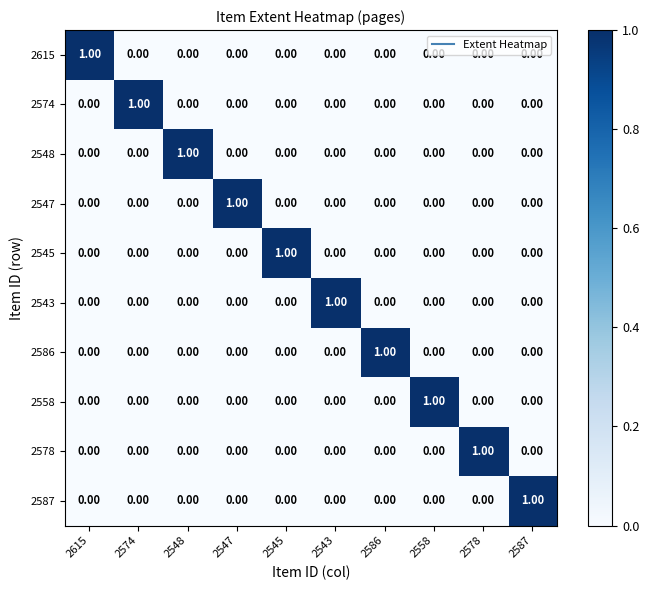

How many data points does each series have?

10